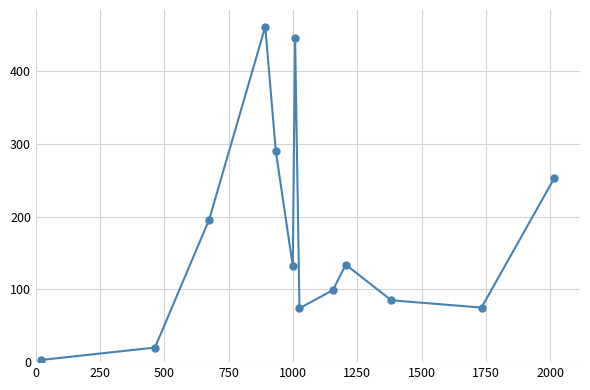

What is the value of the 13th point from the left?

253